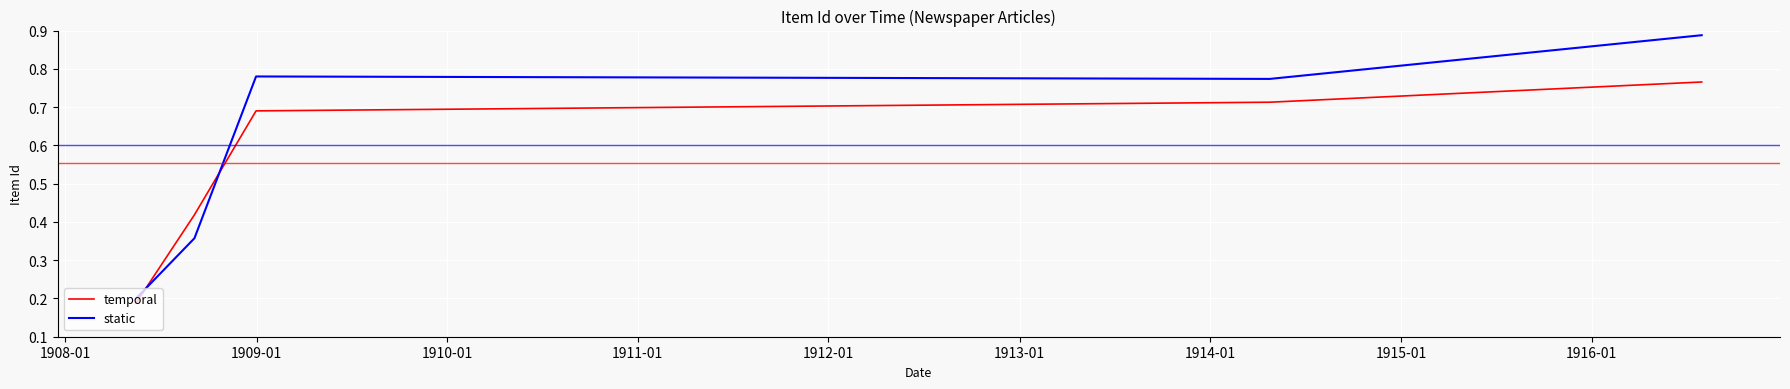

How many interior local valleys does the static series have?

1